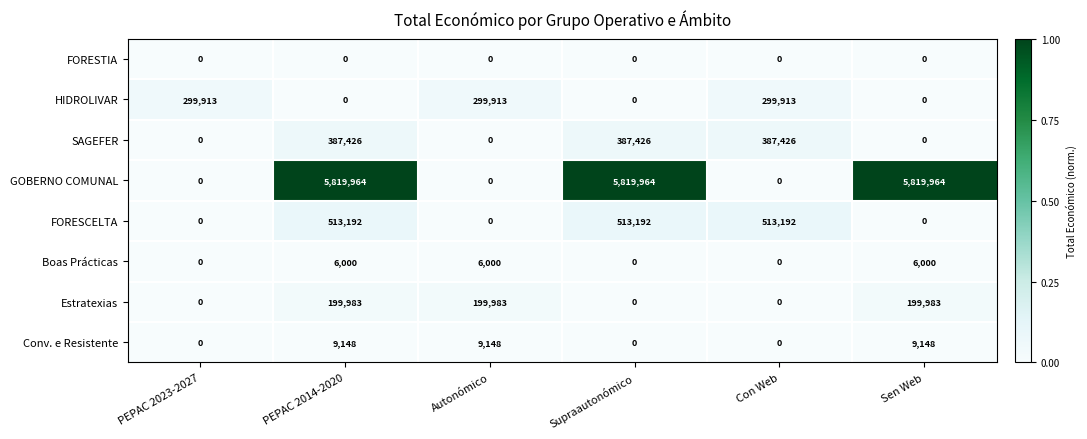

How many SAGEFER values are between 0 and 387426?

6